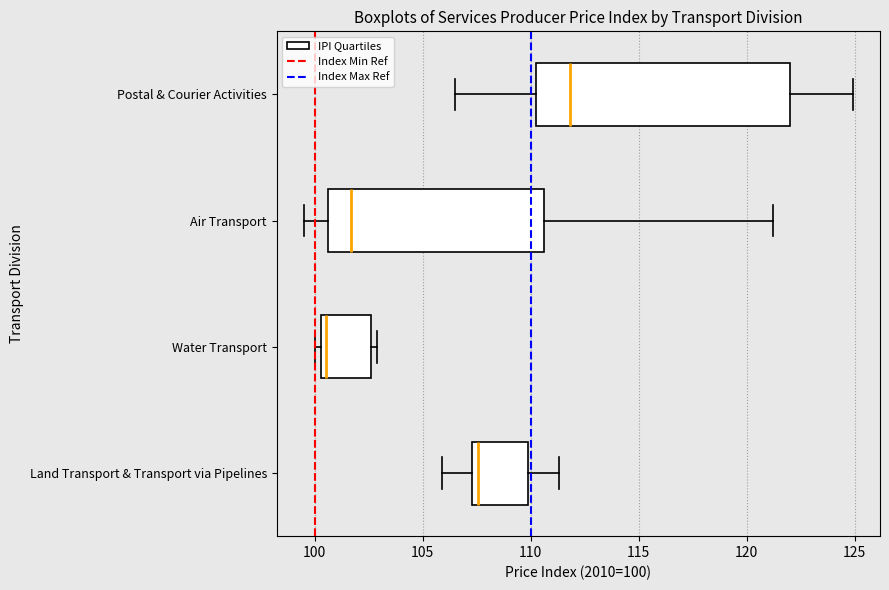

Which box is the widest, from its left edge to its right edge?

Postal & Courier Activities